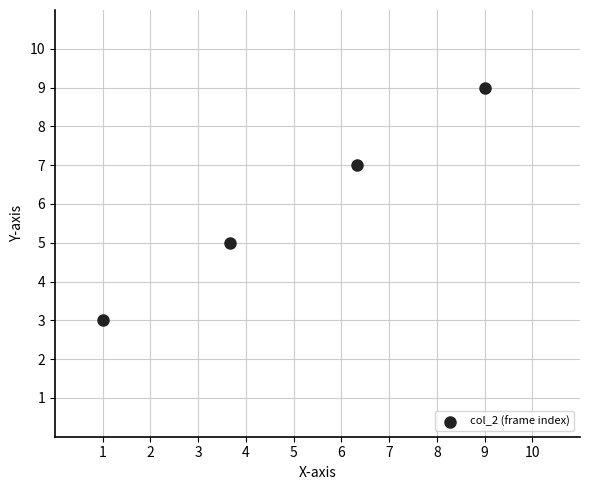

What is the range of Y values (max minus min)?

6.0